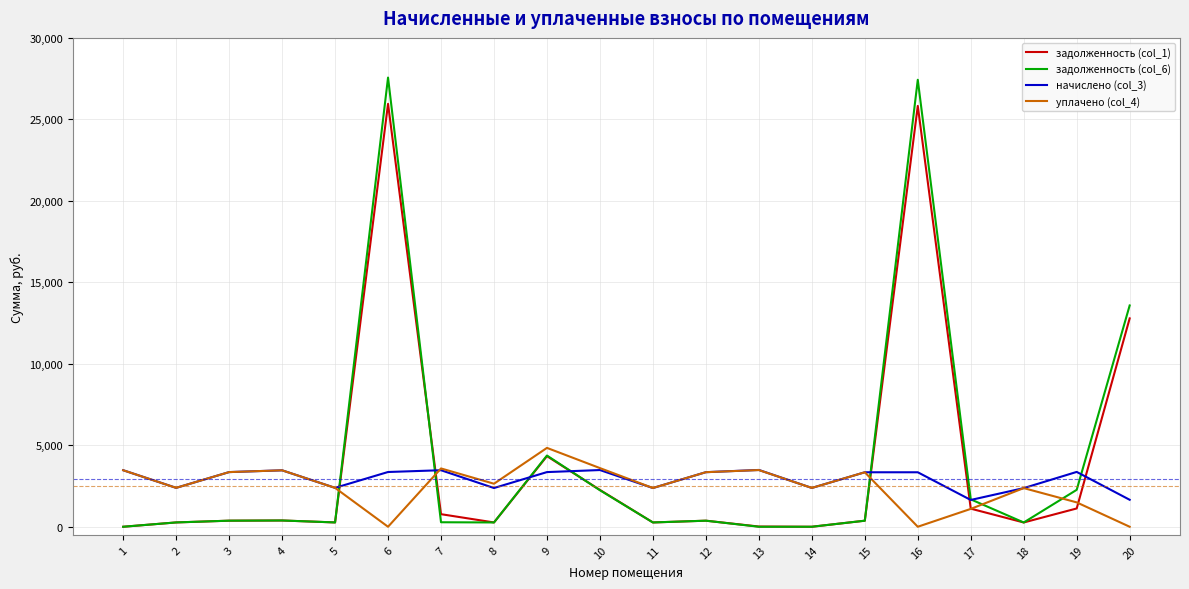

List the series in order of their peak value, lowest first.

начислено (col_3), уплачено (col_4), задолженность (col_1), задолженность (col_6)